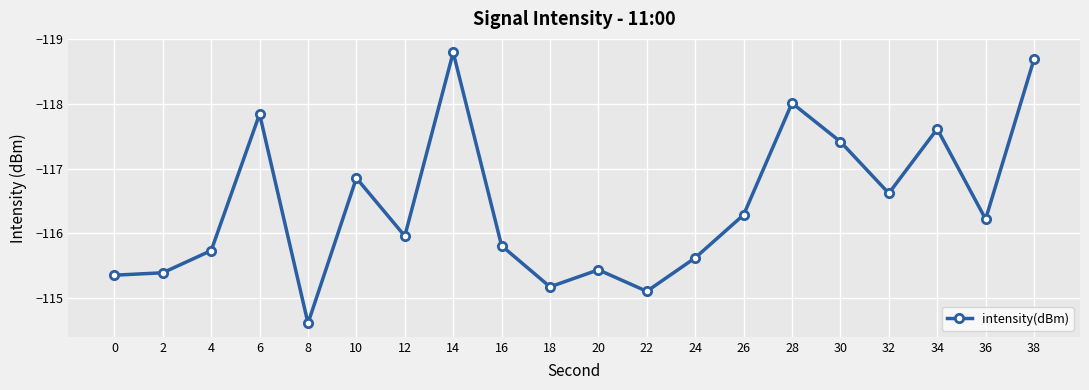

What is the value of the 5th point from the left?

-114.6